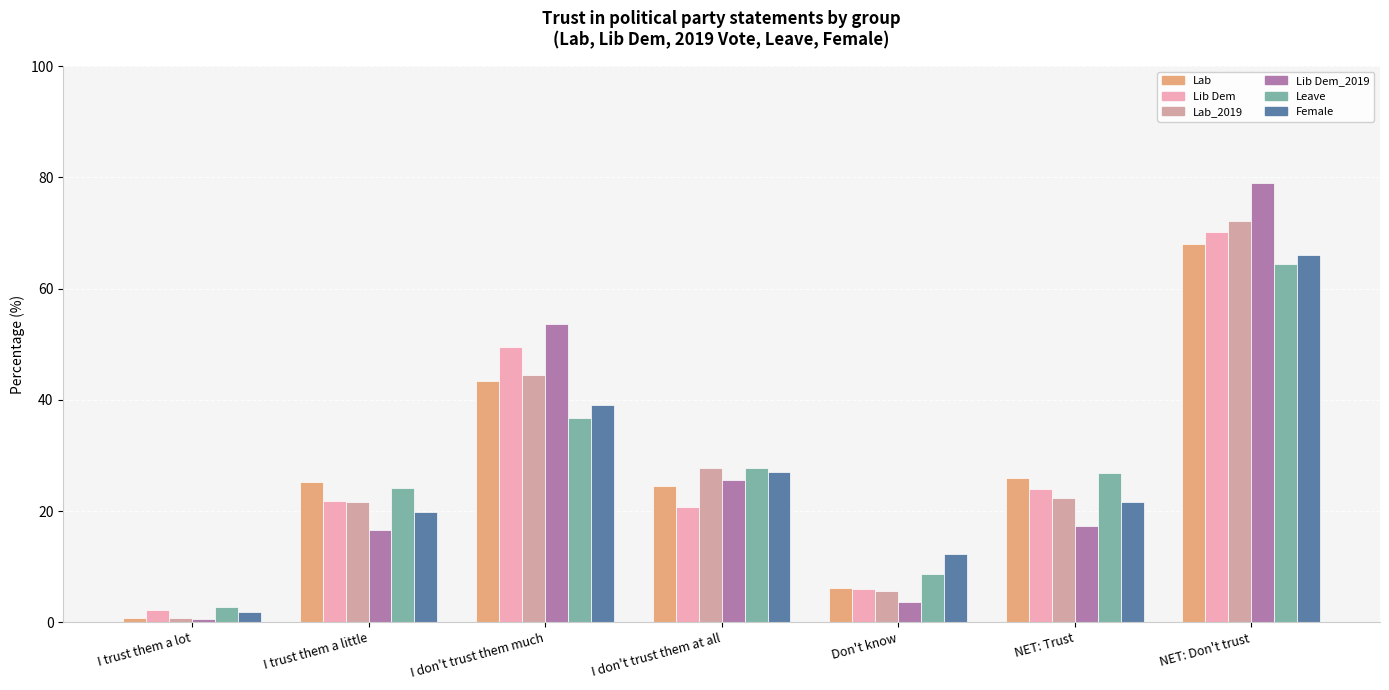

Which series has the largest total across all categories?

Lib Dem_2019